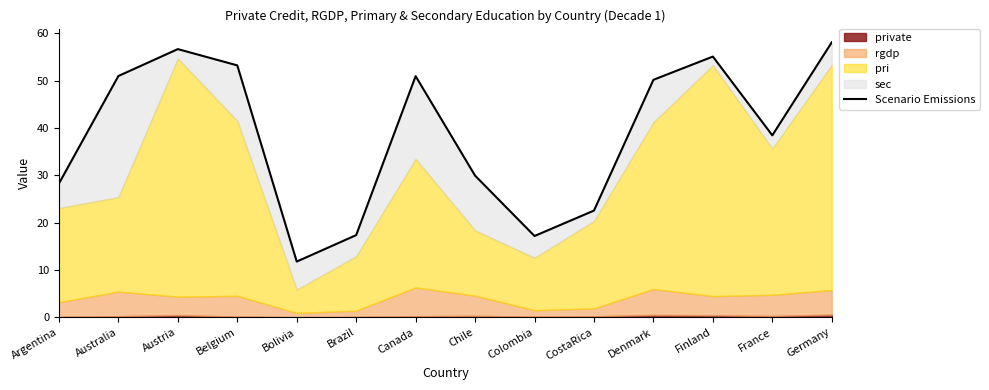

Count the number of categories in the chart.

14